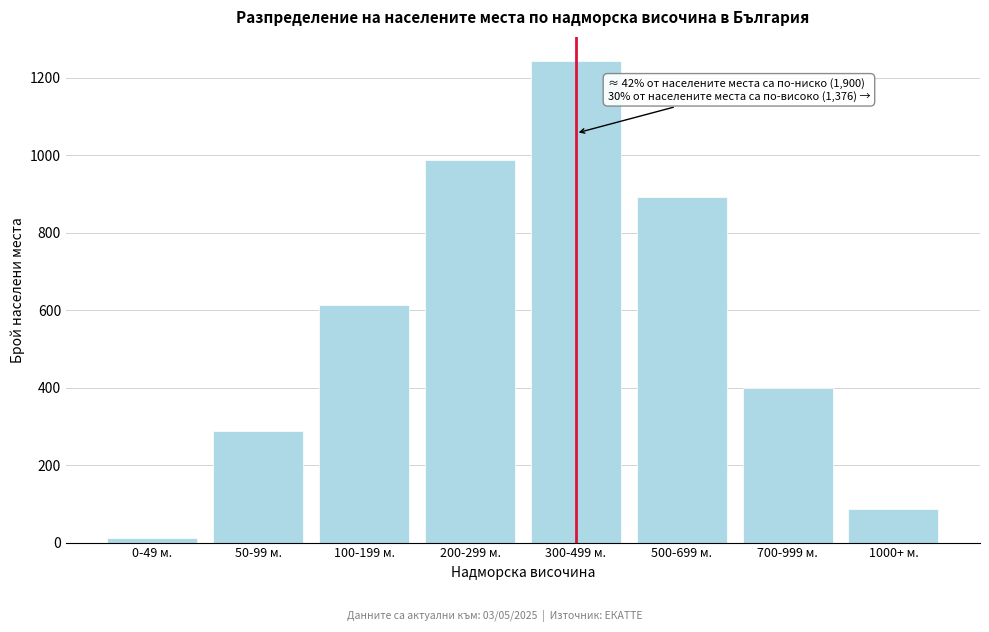

Reading right to left, transcribe all the data shown in this chart.

1000+ м.=87	700-999 м.=398	500-699 м.=891	300-499 м.=1243	200-299 м.=987	100-199 м.=612	50-99 м.=289	0-49 м.=12